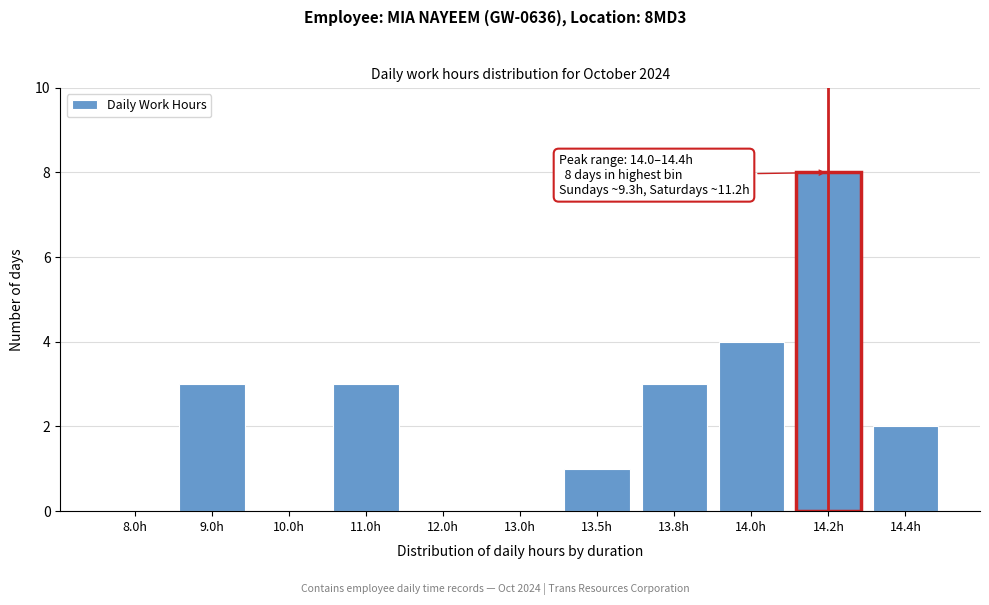

Reading right to left, what are all the values shown in this chart?

14.4h=2	14.2h=8	14.0h=4	13.8h=3	13.5h=1	13.0h=0	12.0h=0	11.0h=3	10.0h=0	9.0h=3	8.0h=0